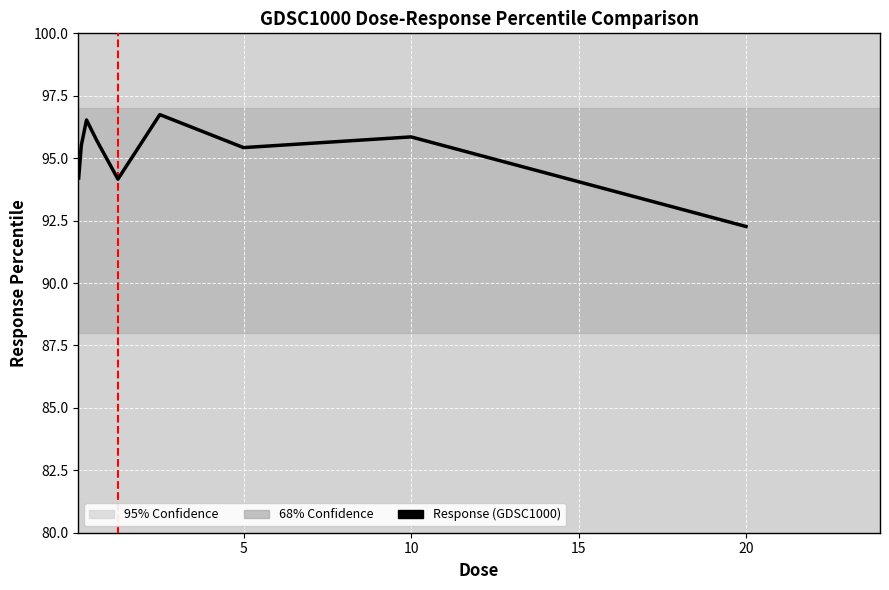

What is the maximum value shown in the chart?

96.7